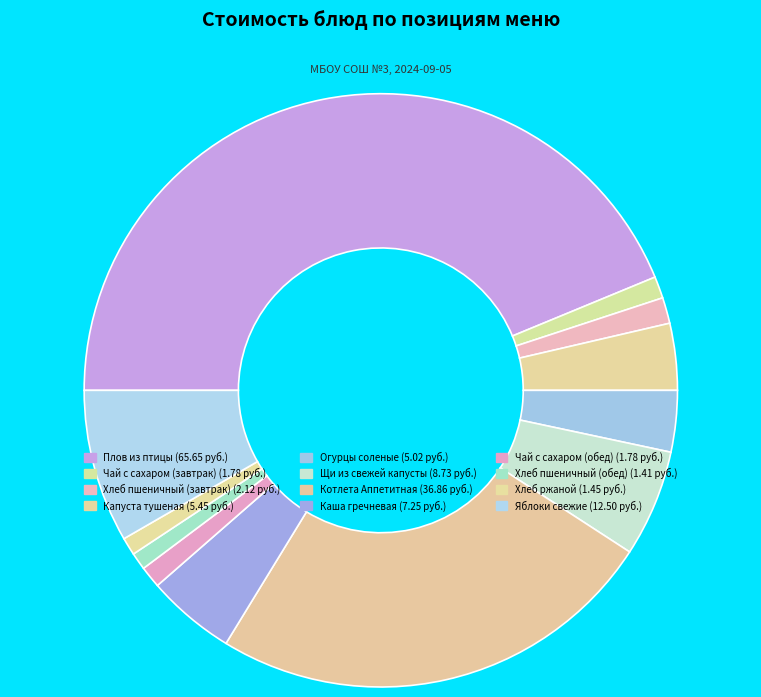

Is it true that Каша гречневая is 5% of the pie?

True